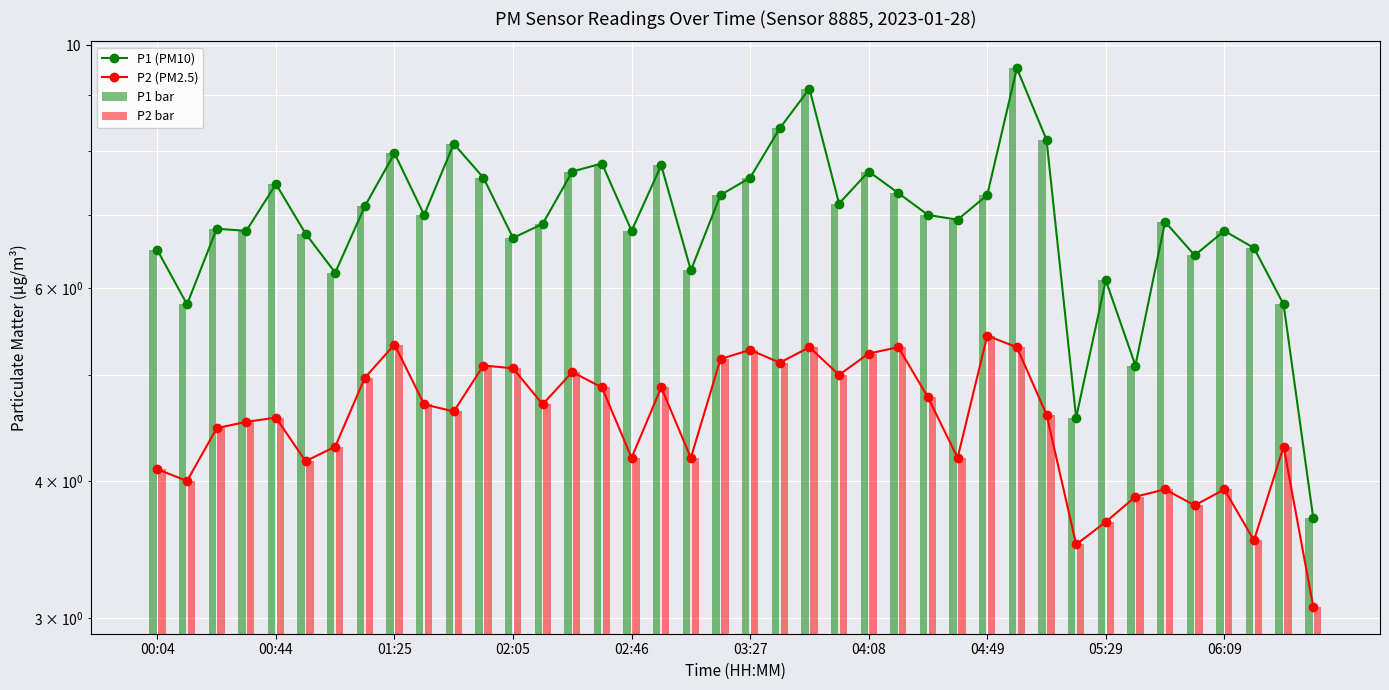

What value does the P2 bar series have at 06:09?

3.9